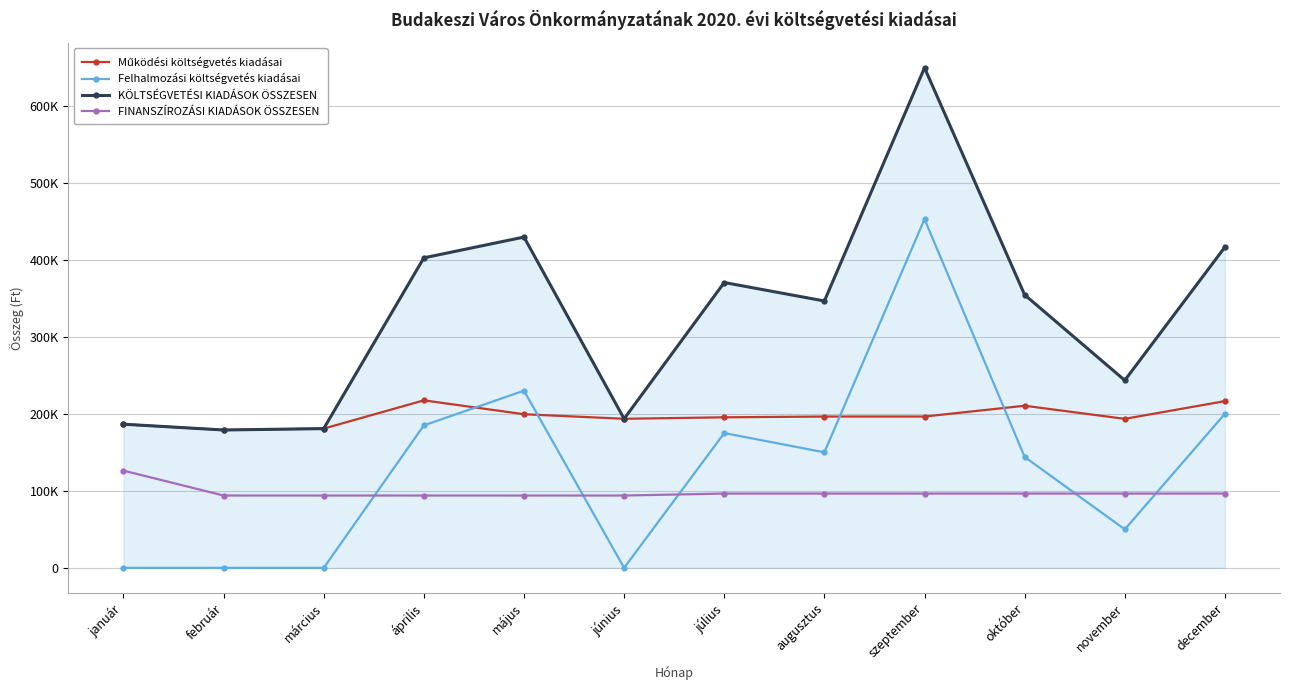

Reading left to right, transcribe all the data shown in this chart.

Működési költségvetés kiadásai: január=186518	február=178999	március=180800	április=217472	május=199465	június=193544	július=195465	augusztus=196465	szeptember=196466	október=210469	november=193463	december=216473
Felhalmozási költségvetés kiadásai: január=0	február=0	március=0	április=185000	május=230000	június=0	július=175000	augusztus=150000	szeptember=452758	október=143995	november=50000	december=200000
KÖLTSÉGVETÉSI KIADÁSOK ÖSSZESEN: január=186518	február=178999	március=180800	április=402472	május=429465	június=193544	július=370465	augusztus=346465	szeptember=649224	október=354464	november=243463	december=416473
FINANSZÍROZÁSI KIADÁSOK ÖSSZESEN: január=126225	február=93924	március=93924	április=93924	május=93924	június=93924	július=96460	augusztus=96460	szeptember=96460	október=96460	november=96460	december=96460